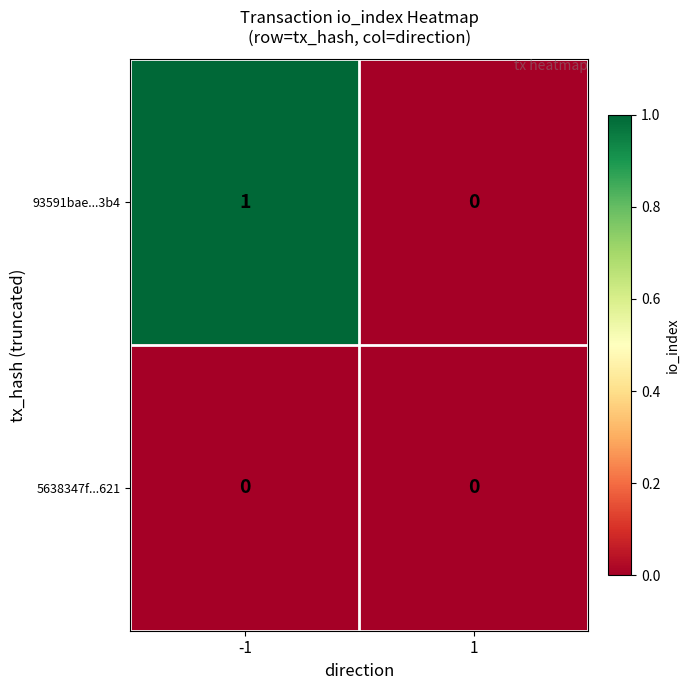

Which series has the widest spread of values?

93591bae...3b4